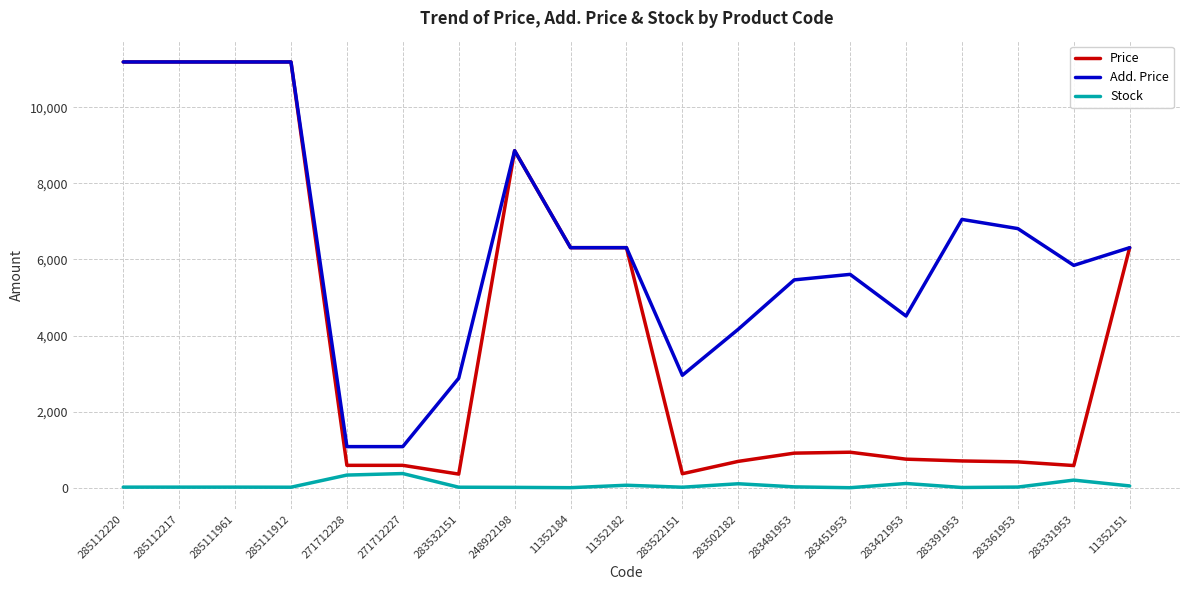

What is the maximum value shown in the chart?

11188.2